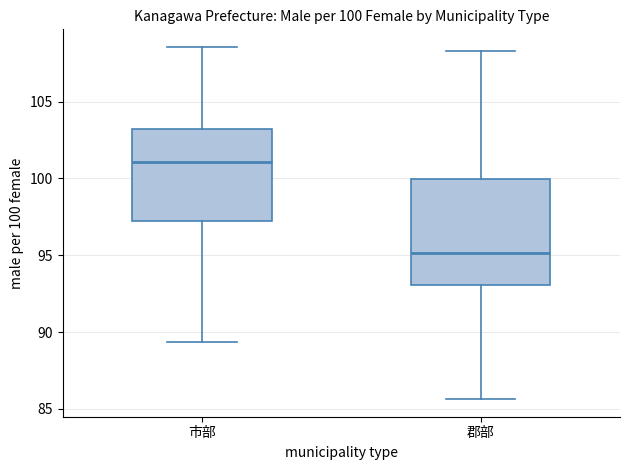

Comparing the boxes themselves (not the whiskers), which one is the tallest?

郡部